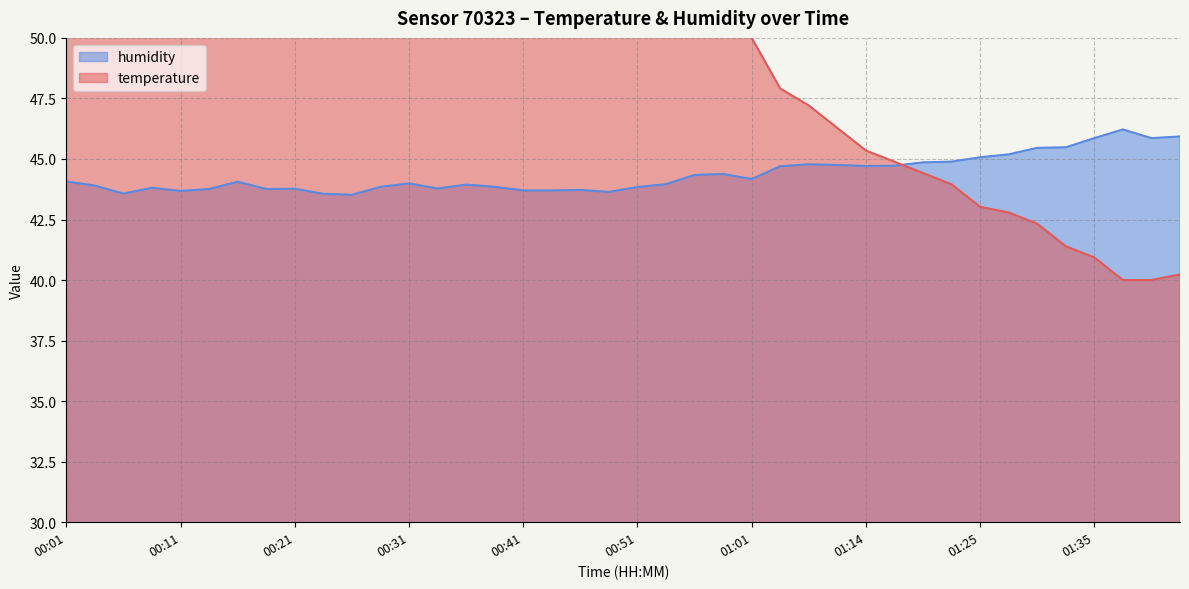

True or false: temperature and humidity cross at least once.

True